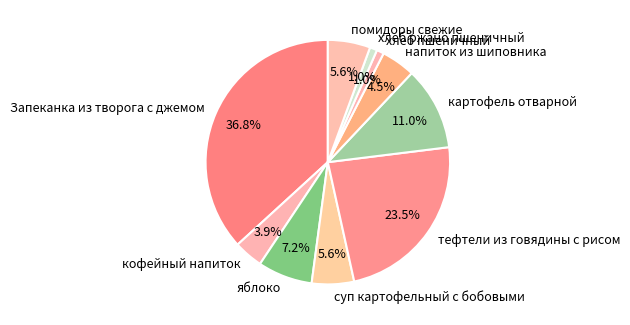

Between тефтели из говядины с рисом and хлеб ржано пшеничный, which is larger?

тефтели из говядины с рисом